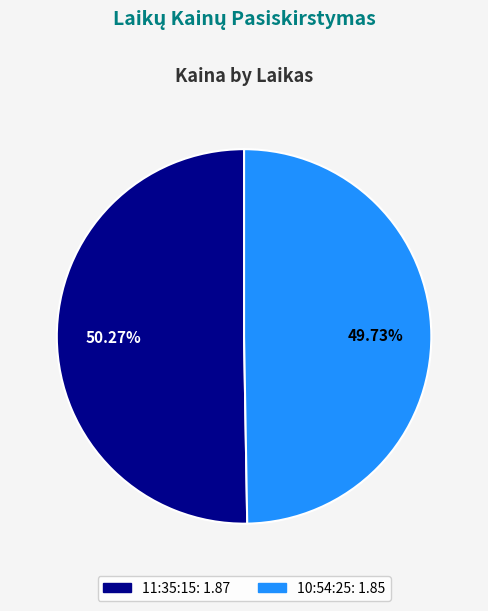

Does 11:35:15 account for over 50% of the chart?

Yes